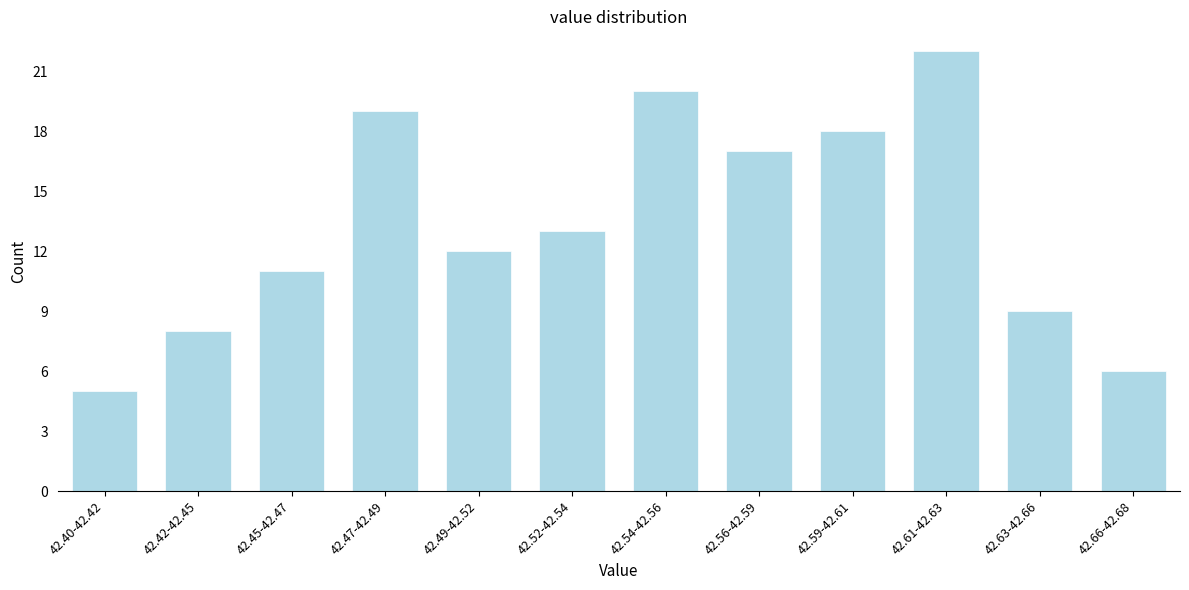

Reading left to right, list all the values displayed in this chart.

42.40-42.42=5	42.42-42.45=8	42.45-42.47=11	42.47-42.49=19	42.49-42.52=12	42.52-42.54=13	42.54-42.56=20	42.56-42.59=17	42.59-42.61=18	42.61-42.63=22	42.63-42.66=9	42.66-42.68=6